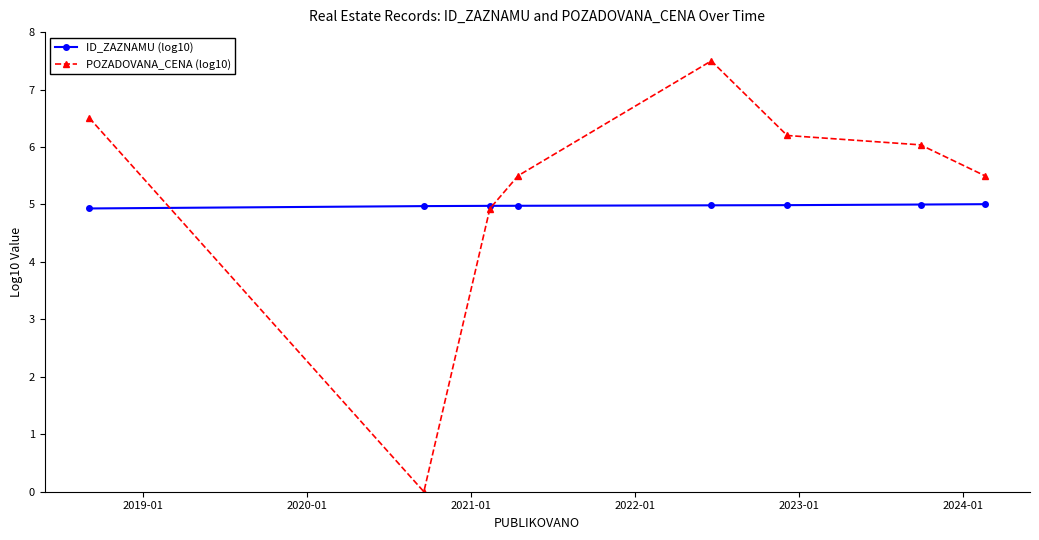

List the series in order of their peak value, highest first.

POZADOVANA_CENA (log10), ID_ZAZNAMU (log10)